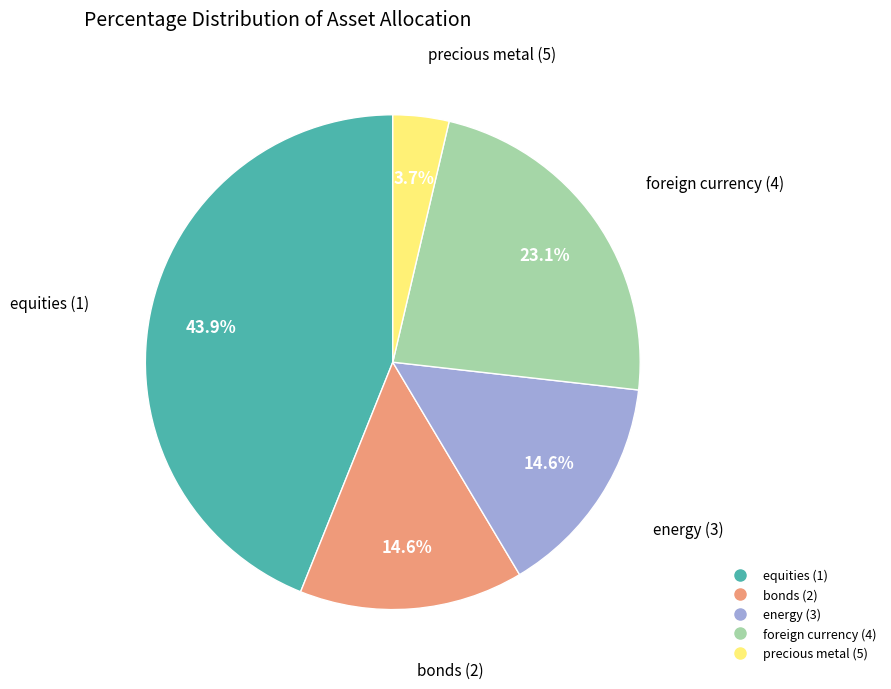

Which slice is the smallest?

precious metal (5)